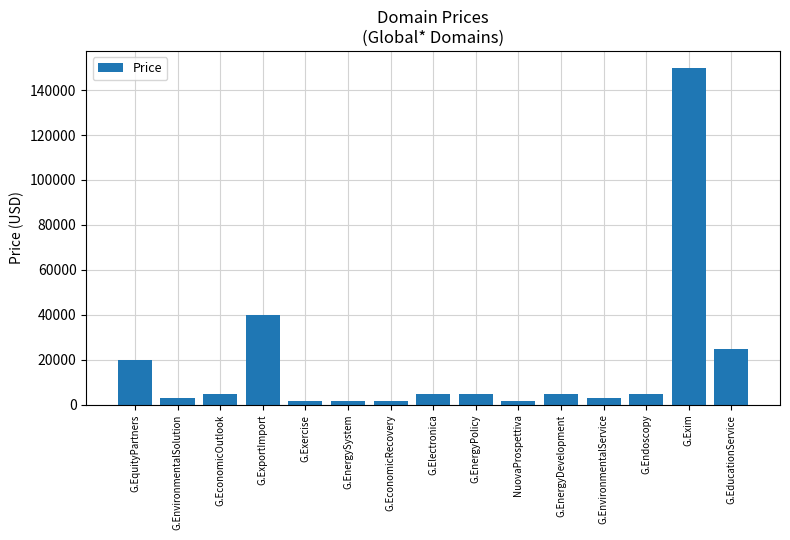

Where is the data nearest to the value 75888?

G.ExportImport